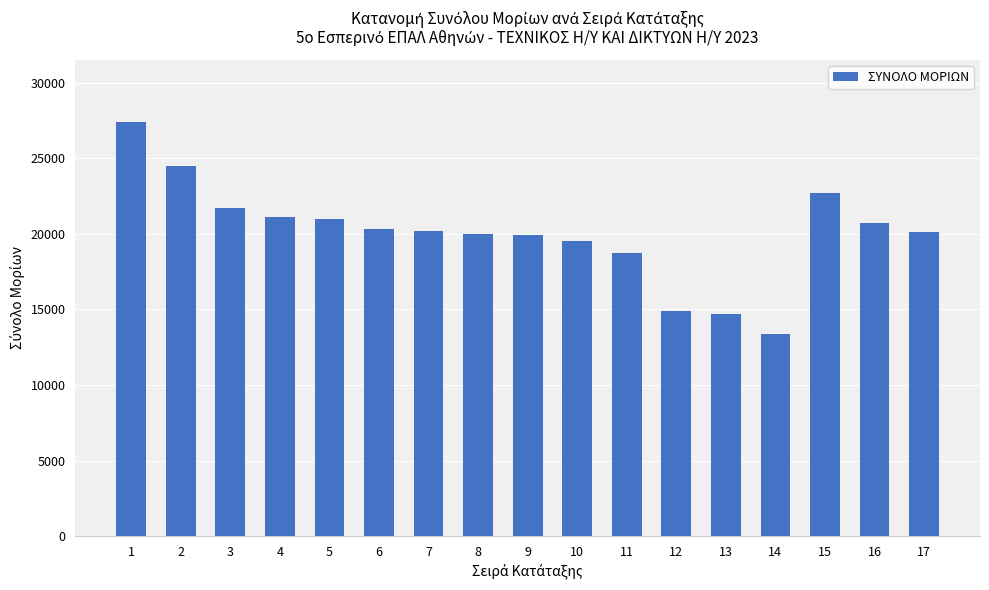

Does the chart contain any negative values?

No